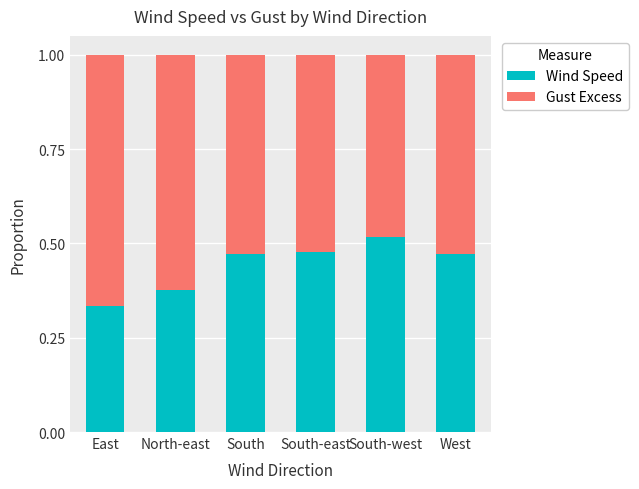

What is the difference between the second highest and minimum values in the Wind Speed series?

0.1